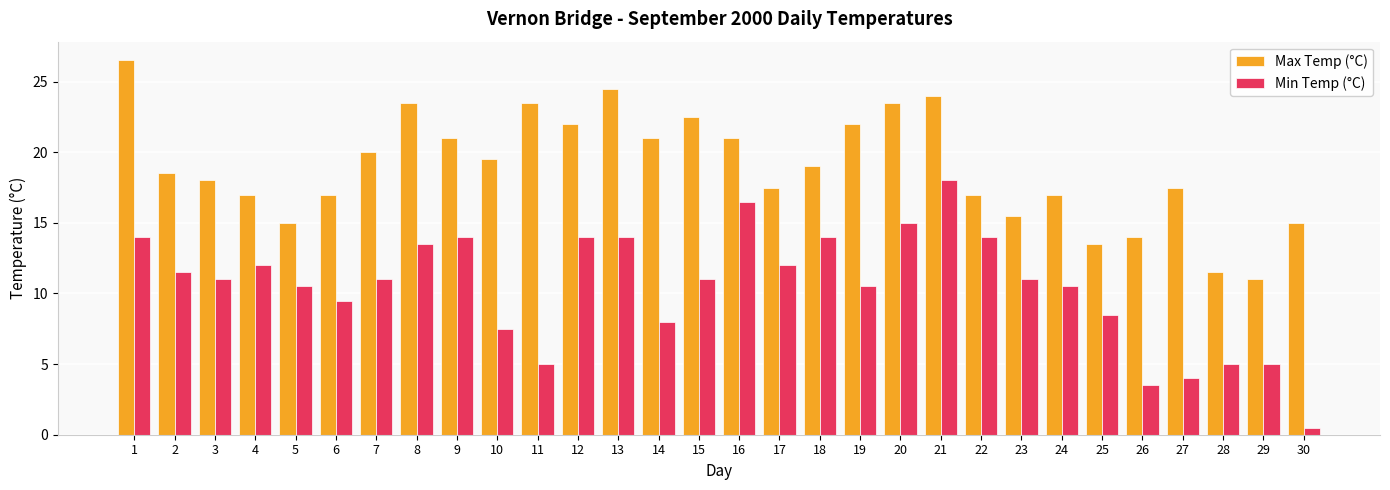

True or false: Max Temp (°C) has a value of 28.0 at 27.

False